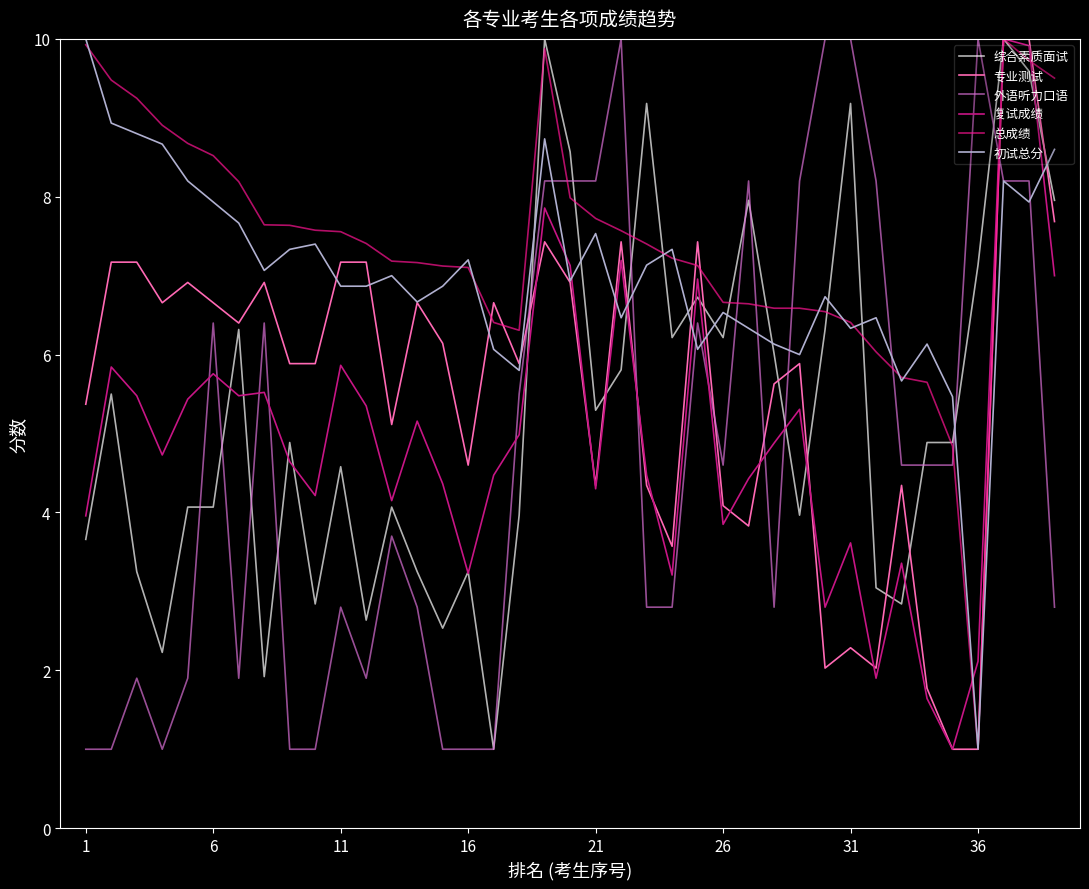

Which series ends up on top after the final intersection of 综合素质面试 and 初试总分?

初试总分